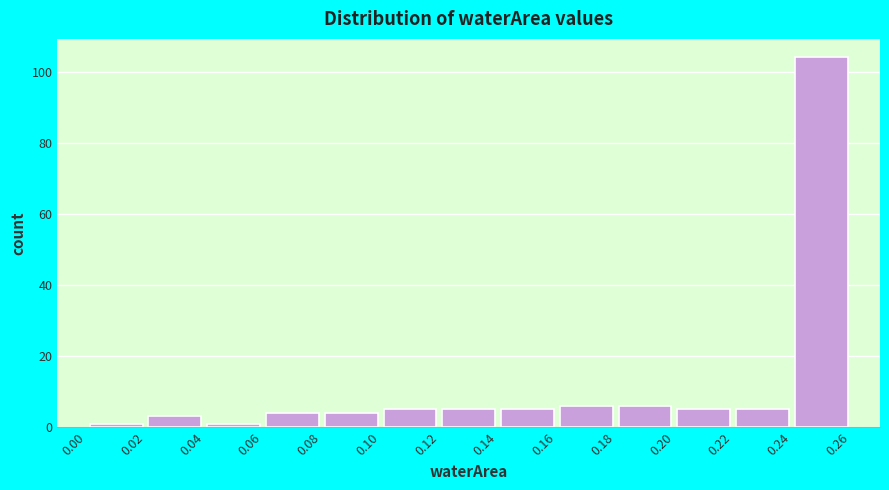

Reading left to right, transcribe this chart: for each bar, give the range it covers on the x-axis and its height. The values are not printed on the chart, so give them approximately, as read against the axis.

0.00 to 0.02: under 2
0.02 to 0.04: 4
0.04 to 0.06: under 2
0.06 to 0.08: 4
0.08 to 0.10: 4
0.10 to 0.12: 6
0.12 to 0.14: 6
0.14 to 0.16: 6
0.16 to 0.18: 6
0.18 to 0.20: 6
0.20 to 0.22: 6
0.22 to 0.24: 6
0.24 to 0.26: 104